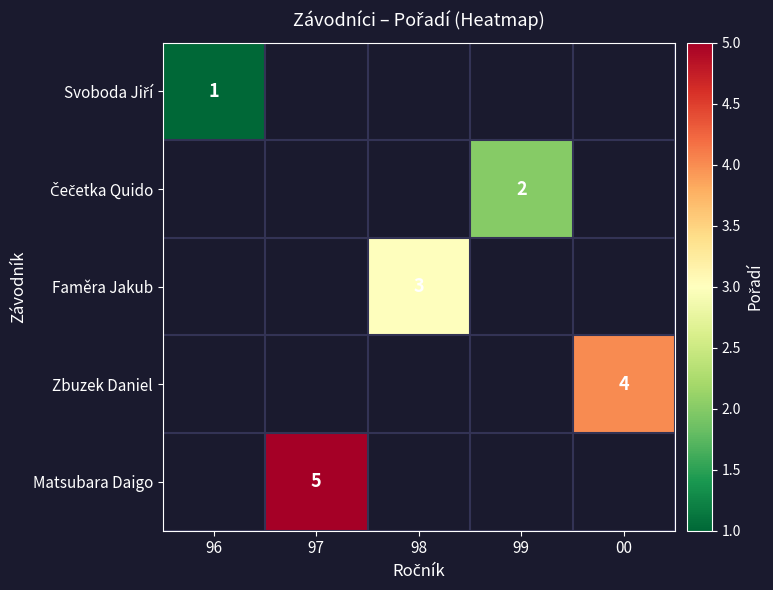

What is the maximum value shown in the chart?

5.0